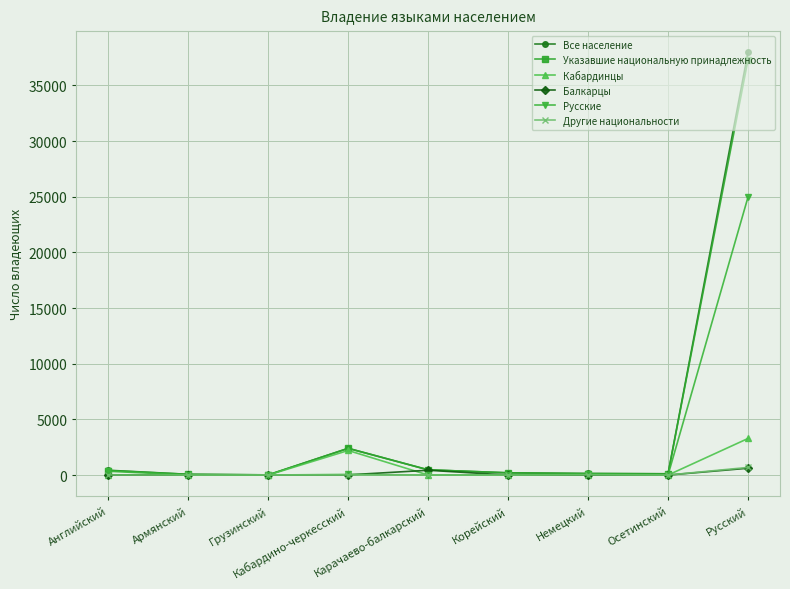

What is the label of the 1st point from the left?

Английский